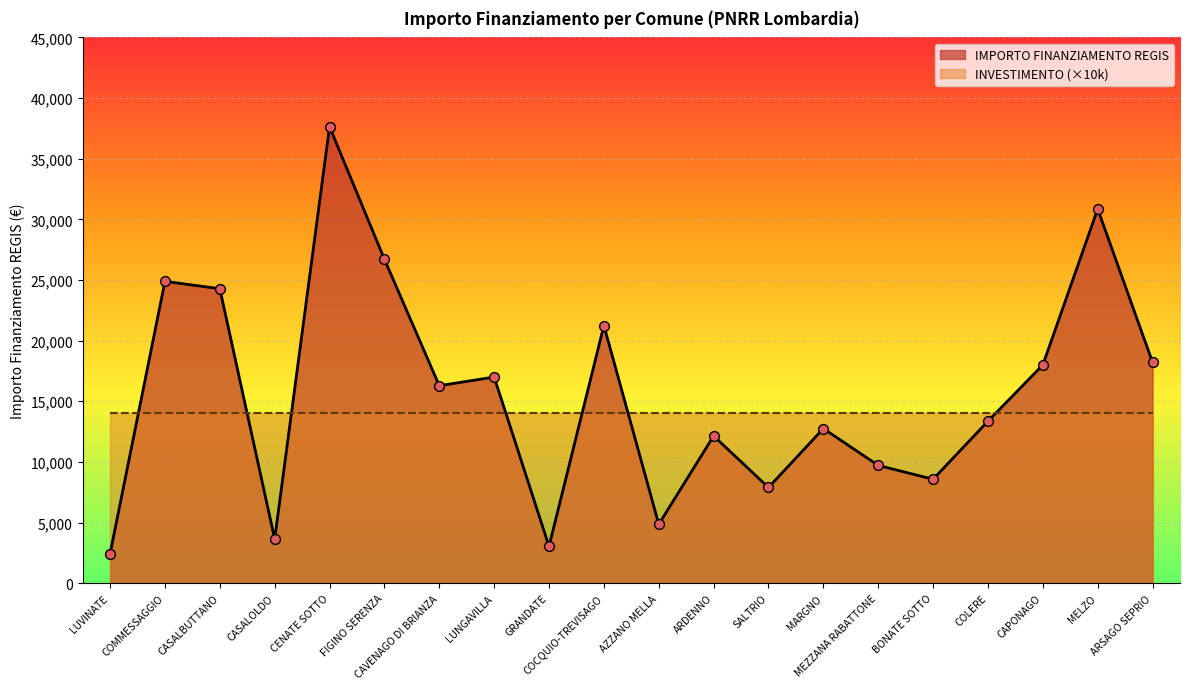

What is the ratio of the value at COLERE to the value at LUNGAVILLA?

0.8